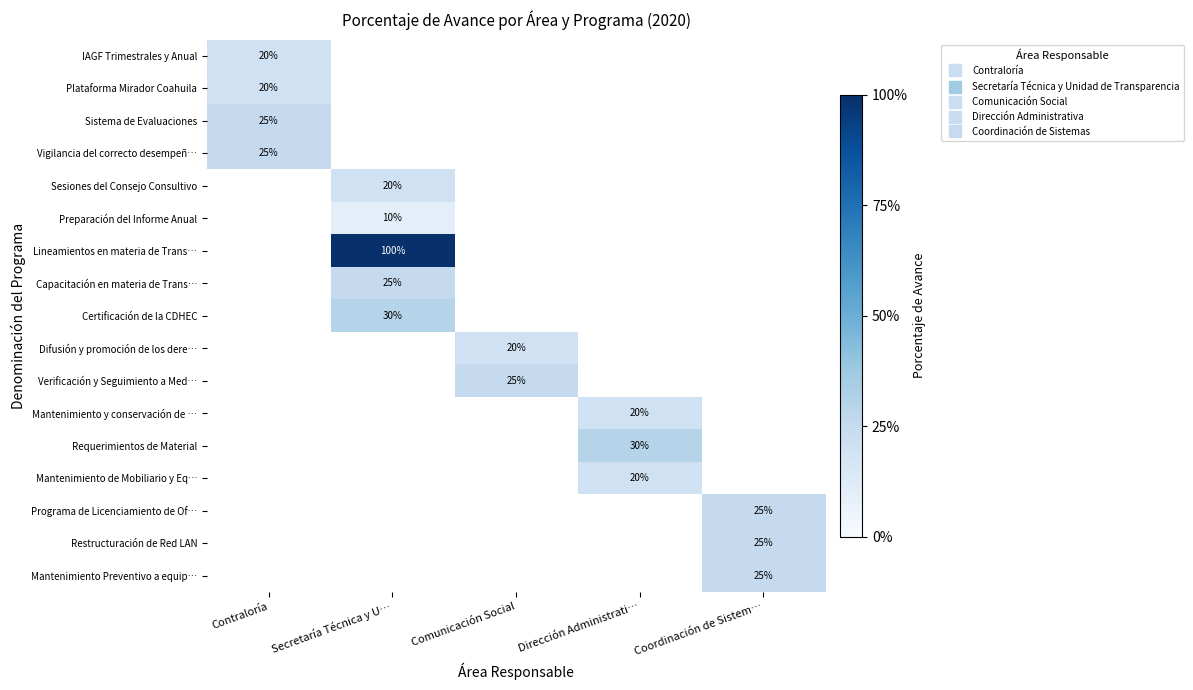

How many values in Mantenimiento de Mobiliario y Eq… are above zero?

1